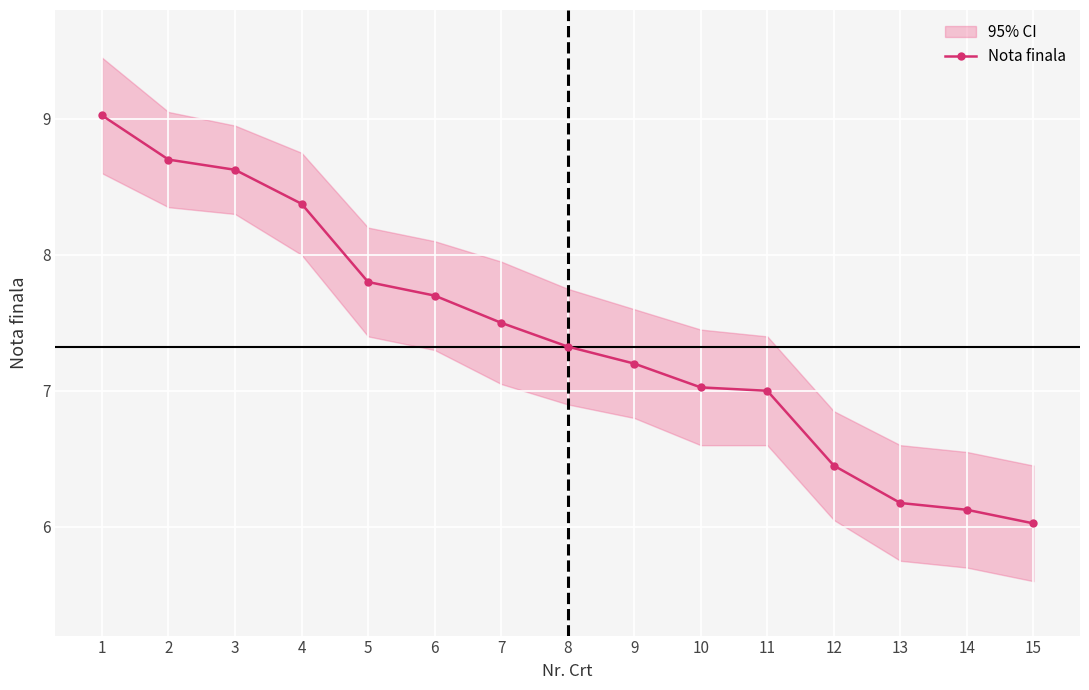

True or false: the data shows 4.1 at 14.

False